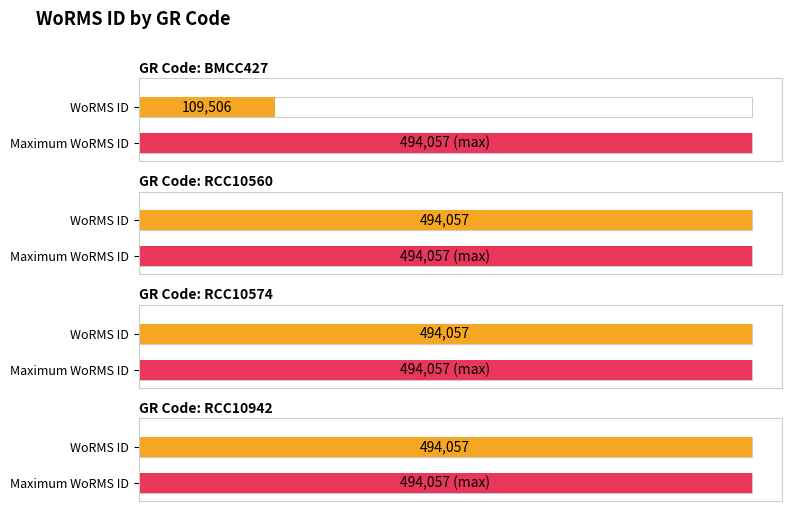

List the labels in order of value, largest first.

RCC10560, RCC10574, RCC10942, BMCC427